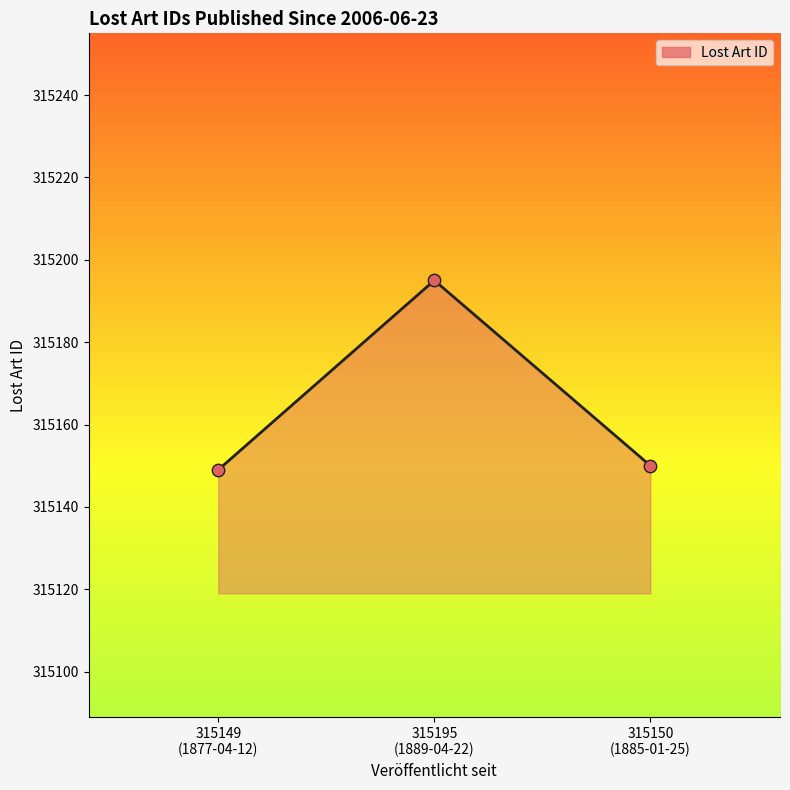

What is the greatest value displayed?

315195